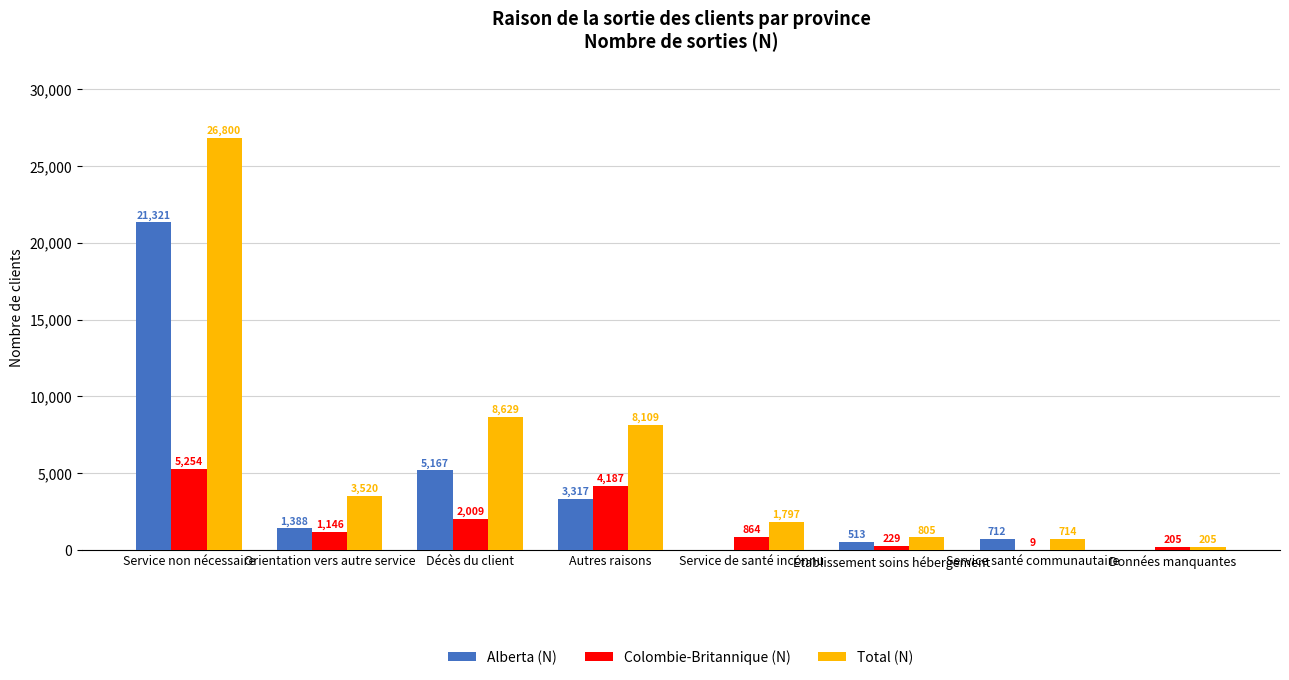

The value of Alberta (N) at Établissement soins hébergement is 513. True or false?

True